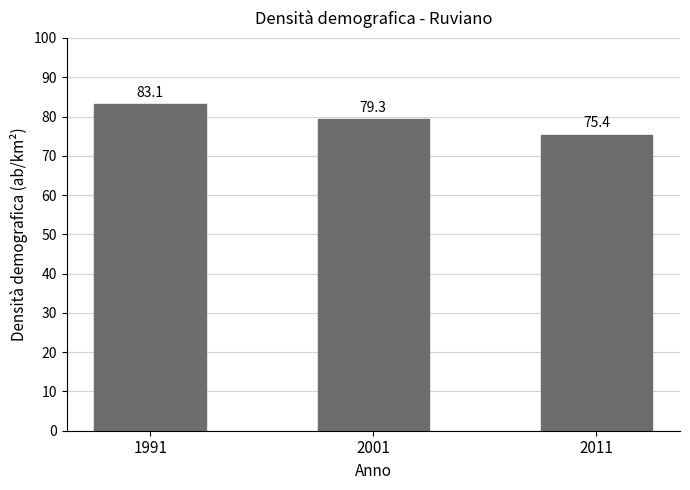

What is the ratio of the value at 2011 to the value at 2001?

1.0